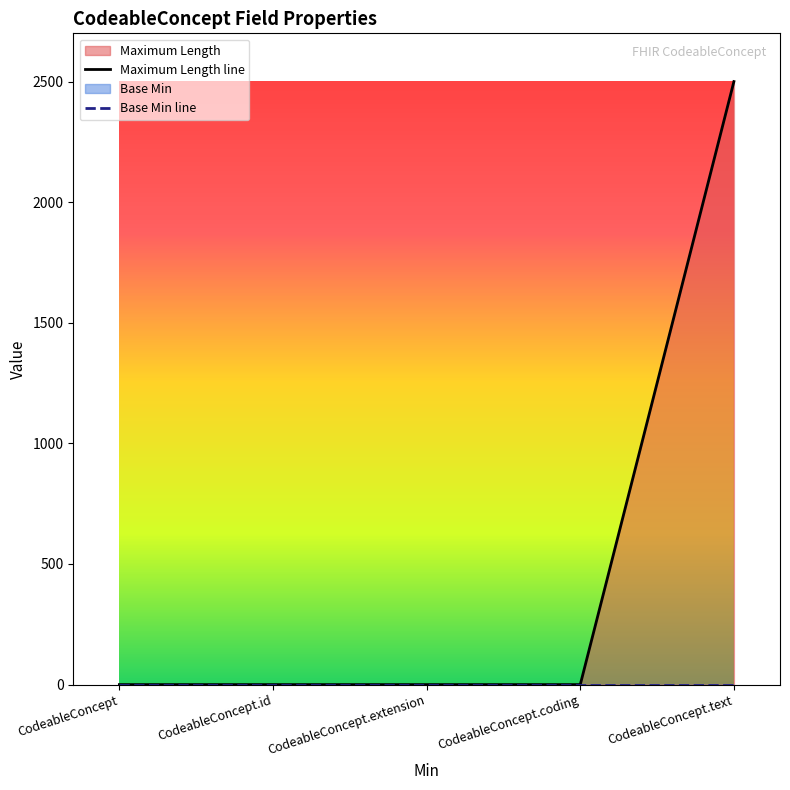

What is the value of the 5th point from the left?

2500